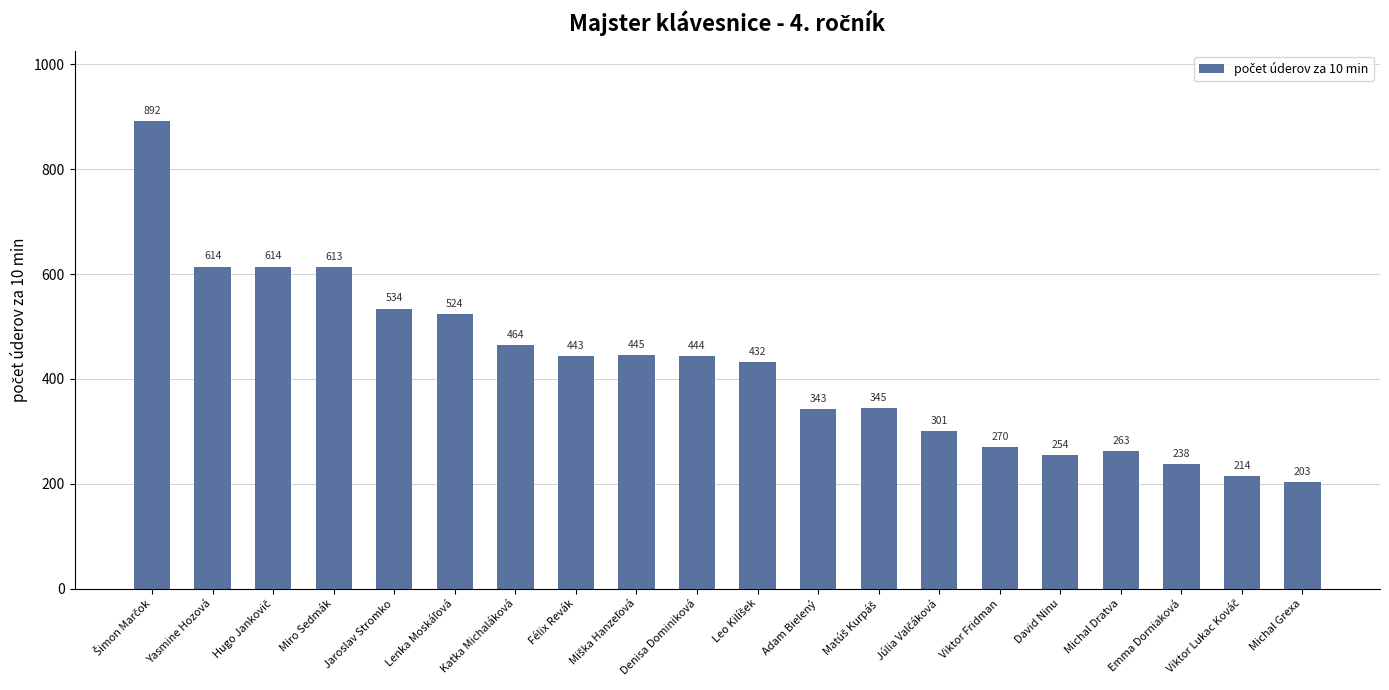

At which label is the value closest to 547?

Jaroslav Stromko